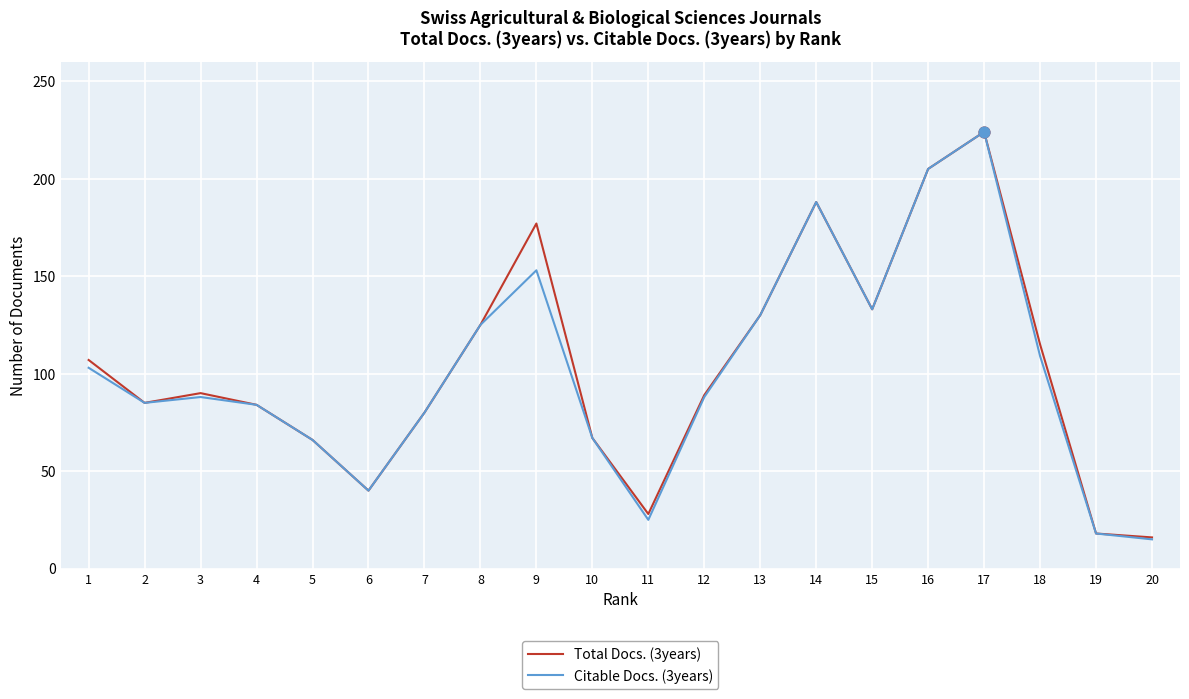

At which category is the sum across all series the highest?

17